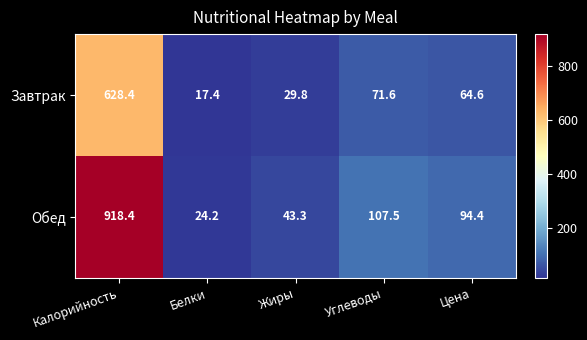

Reading left to right, extract all data points from this chart.

Завтрак: 628.4	17.4	29.8	71.6	64.6
Обед: 918.4	24.2	43.3	107.5	94.4